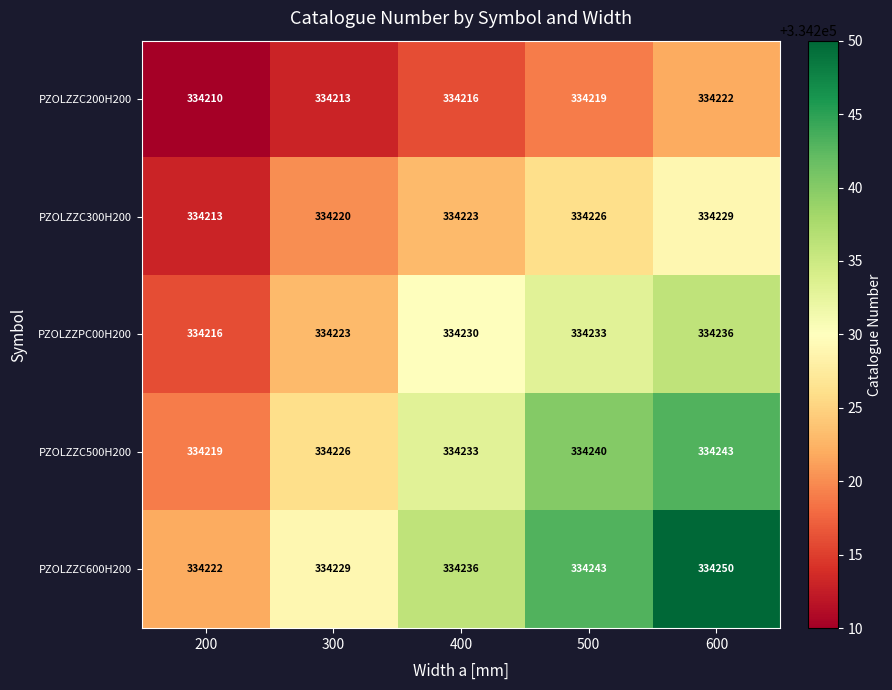

What is the sum of the PZOLZZC200H200 values at 200 and 500?

668429